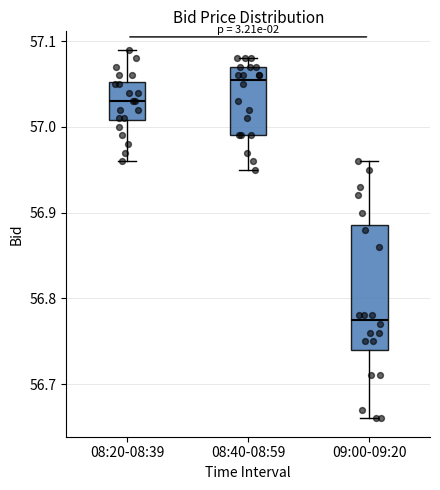

Reading left to right, transcribe this box plot: for each box, give where its median line is, the range the box spans, and where its two whiskers end, as read against the y-axis. The values are not printed on the chart, so give them approximately, as read against the axis.

08:20-08:39: median 57.03, box 57.01 to 57.05, whiskers 56.96 to 57.09
08:40-08:59: median 57.06, box 56.99 to 57.07, whiskers 56.95 to 57.08
09:00-09:20: median 56.78, box 56.74 to 56.89, whiskers 56.66 to 56.96